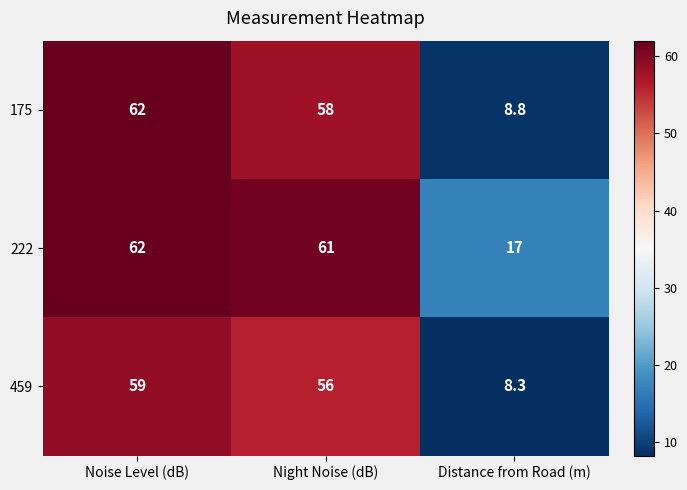

List the series in order of their overall mean, highest first.

222, 175, 459